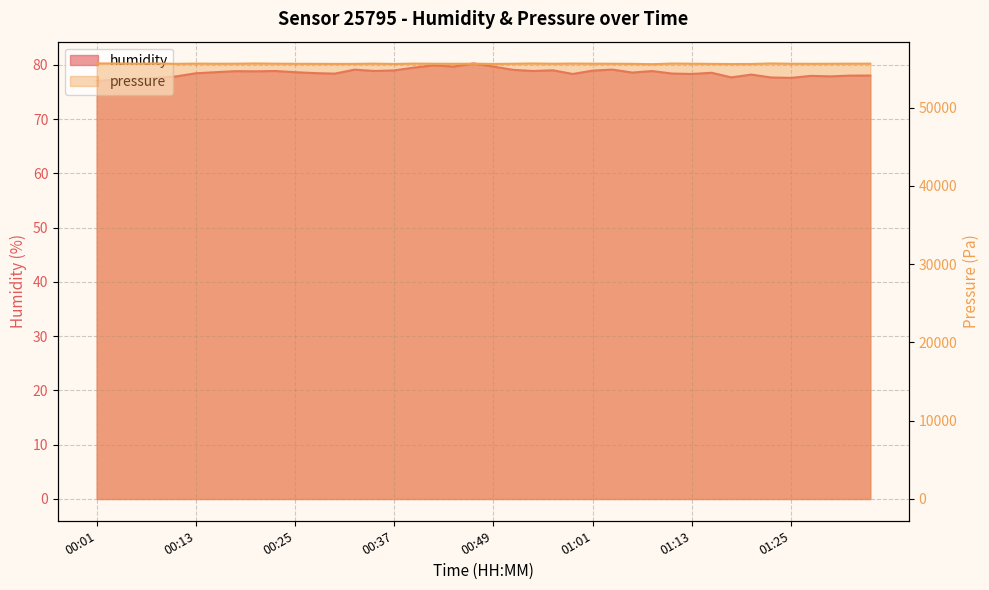

List the series in order of their peak value, highest first.

pressure, humidity